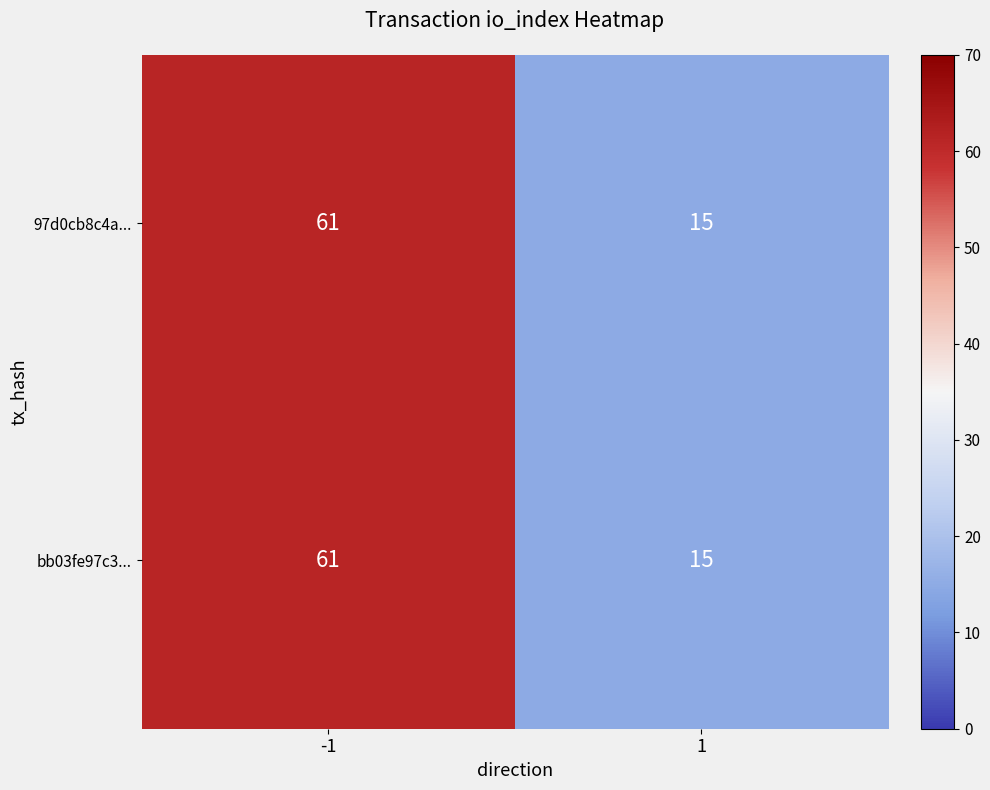

What is the minimum value for 97d0cb8c4a...?

15